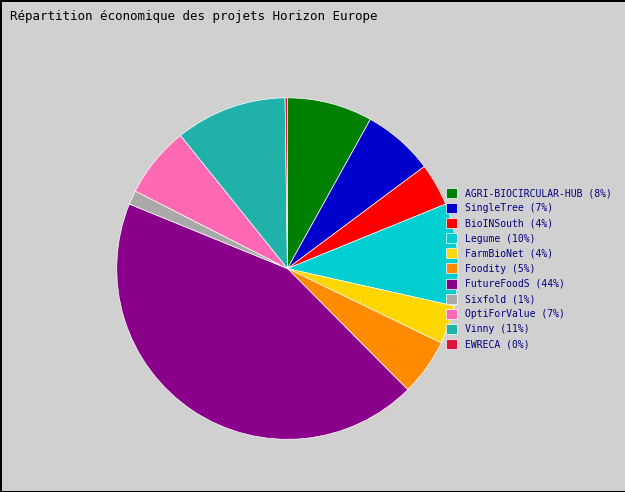

Does FutureFoodS represent more than half of the total?

No